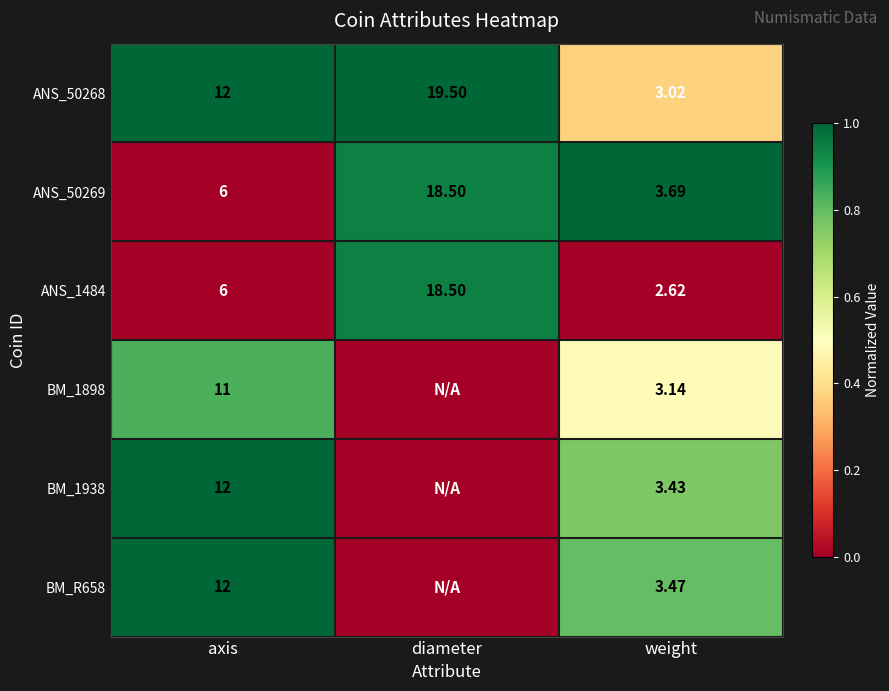

Which category has the highest value across all series?

axis